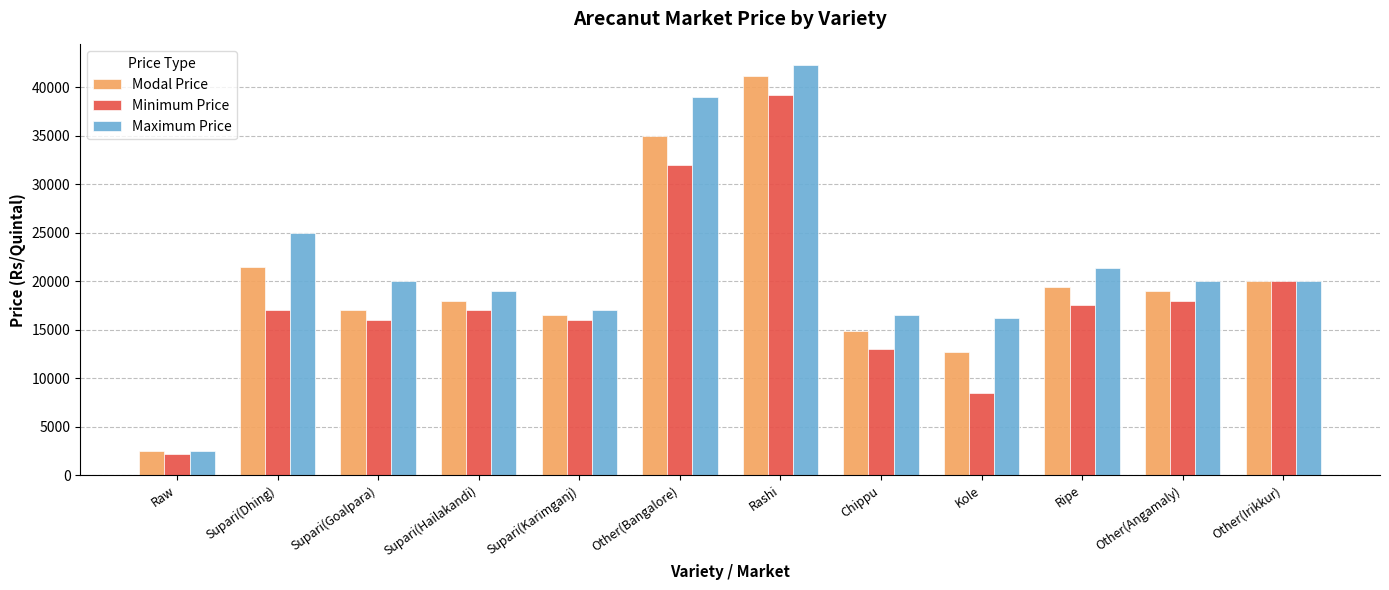

Count the number of categories in the chart.

12